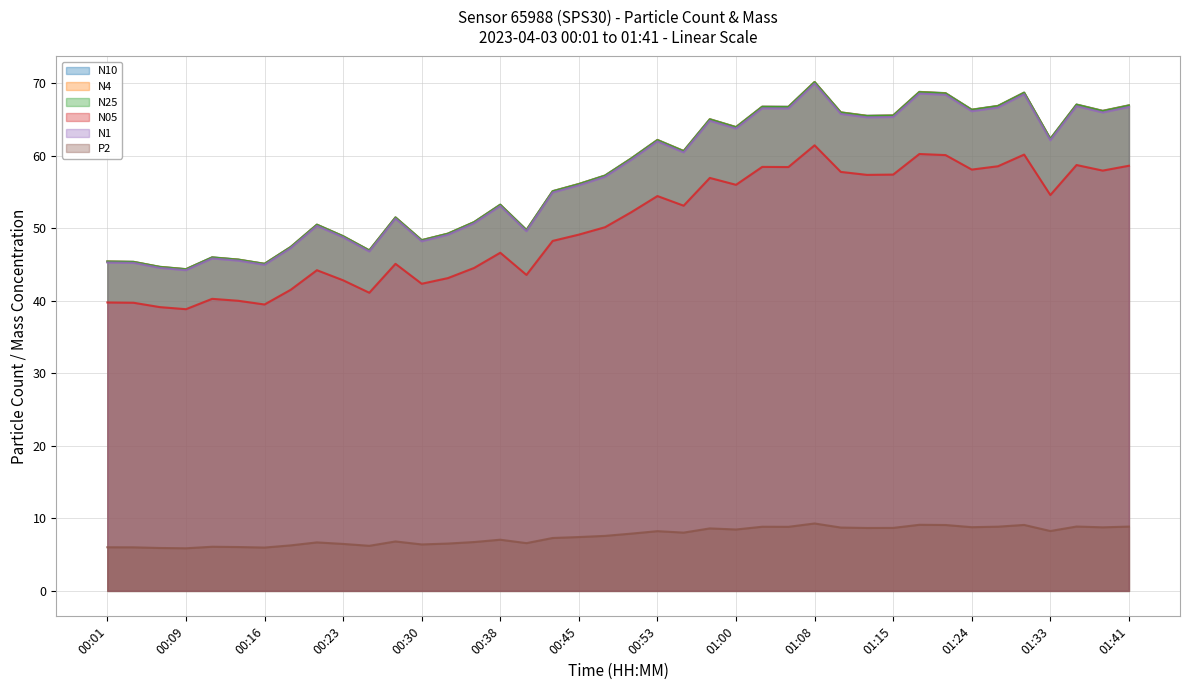

Where does the N25 series first go above 59?

00:50